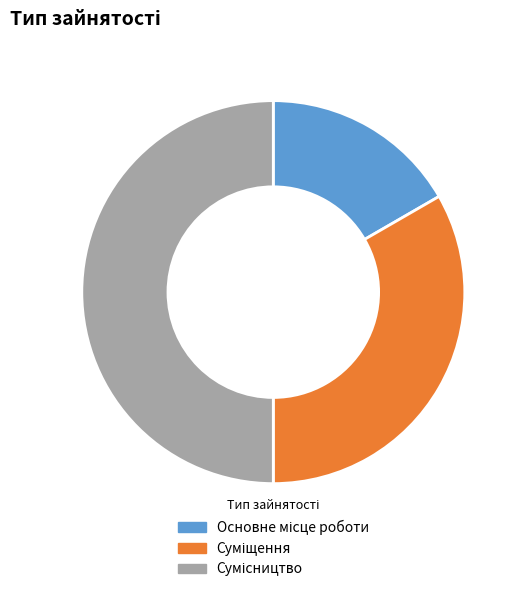

What is the change in value from Основне місце роботи to Сумісництво?

+2